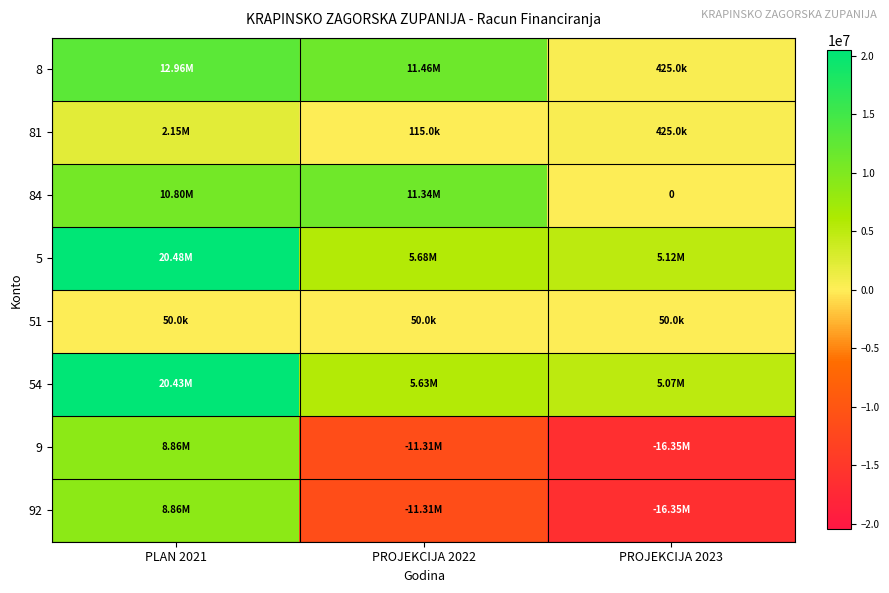

Rank the categories by 92 value from lowest to highest.

PROJEKCIJA 2023, PROJEKCIJA 2022, PLAN 2021